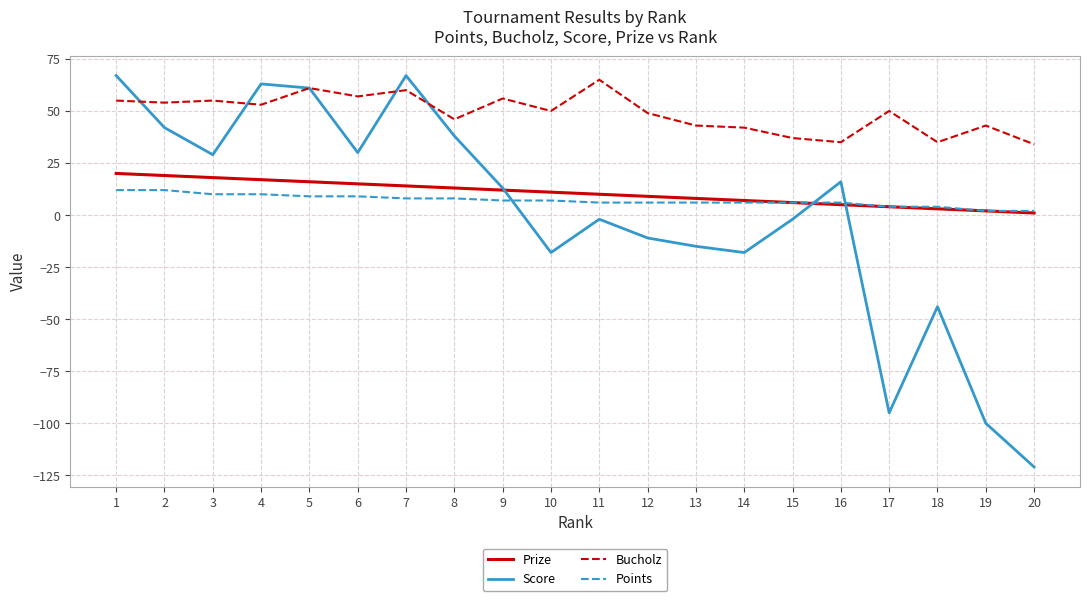

Reading right to left, list all the values displayed in this chart.

Prize: 20=1	19=2	18=3	17=4	16=5	15=6	14=7	13=8	12=9	11=10	10=11	9=12	8=13	7=14	6=15	5=16	4=17	3=18	2=19	1=20
Score: 20=-121	19=-100	18=-44	17=-95	16=16	15=-2	14=-18	13=-15	12=-11	11=-2	10=-18	9=13	8=38	7=67	6=30	5=61	4=63	3=29	2=42	1=67
Bucholz: 20=34	19=43	18=35	17=50	16=35	15=37	14=42	13=43	12=49	11=65	10=50	9=56	8=46	7=60	6=57	5=61	4=53	3=55	2=54	1=55
Points: 20=2	19=2	18=4	17=4	16=6	15=6	14=6	13=6	12=6	11=6	10=7	9=7	8=8	7=8	6=9	5=9	4=10	3=10	2=12	1=12